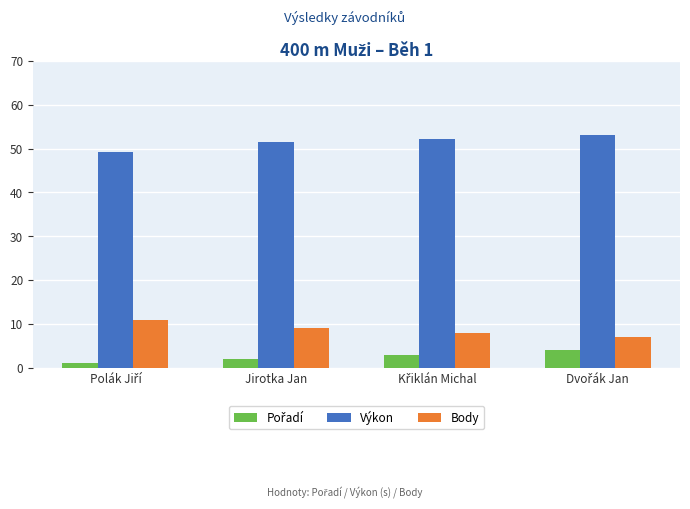

What is the difference between the highest and lowest values at Jirotka Jan?

49.4